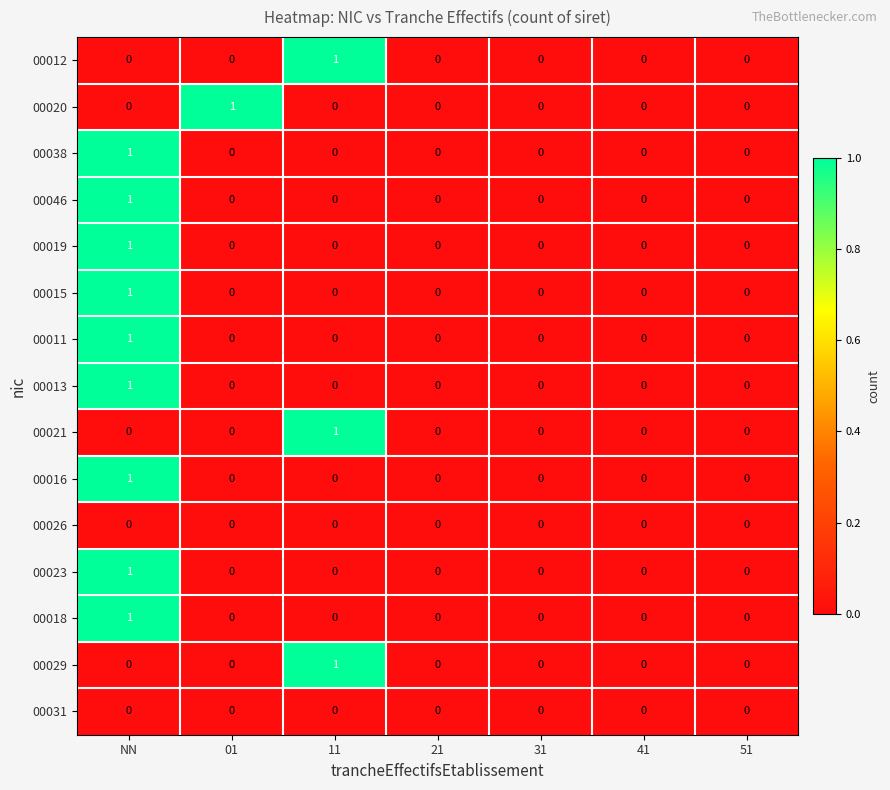

Between 01 and 41, which series saw the biggest shift?

00020